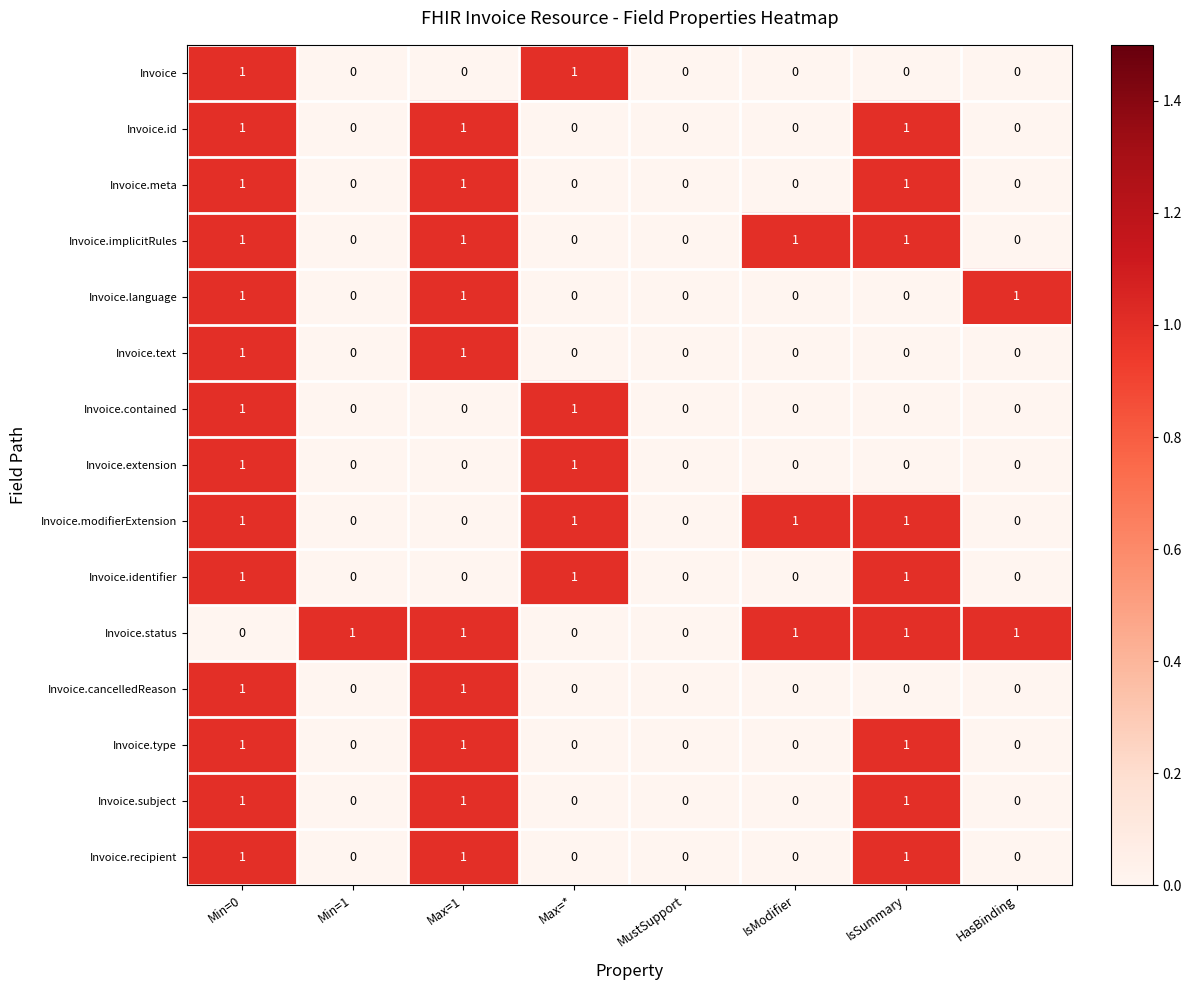

What is the sum of all Invoice.language values?

3